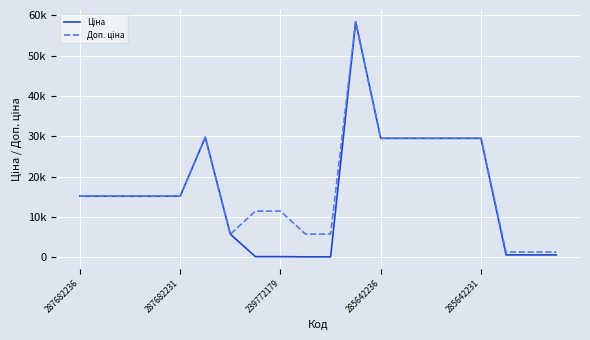

Does the chart display data point markers on the line(s)?

No